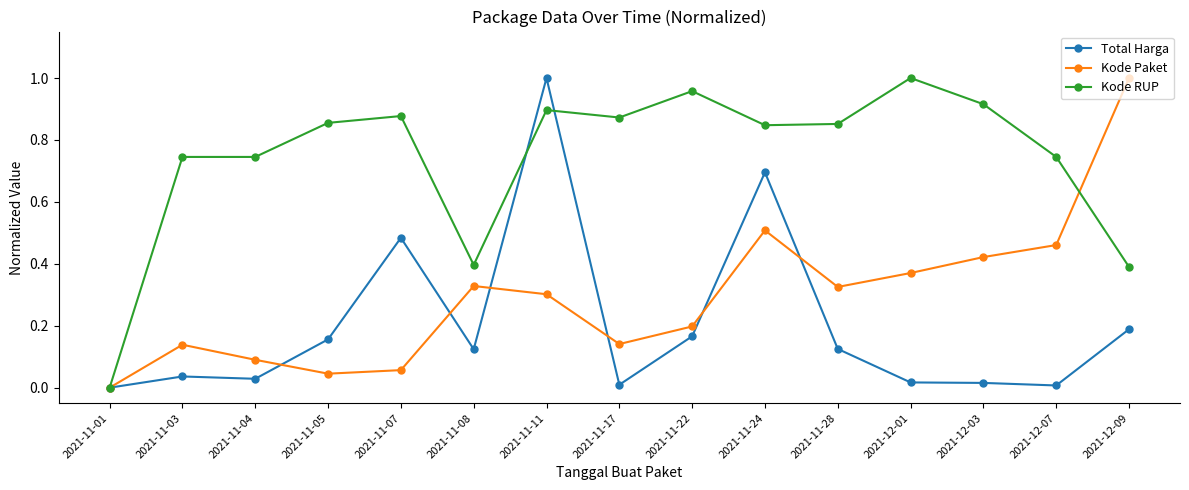

The Kode RUP series shows 0.4 at 2021-12-09. True or false?

True